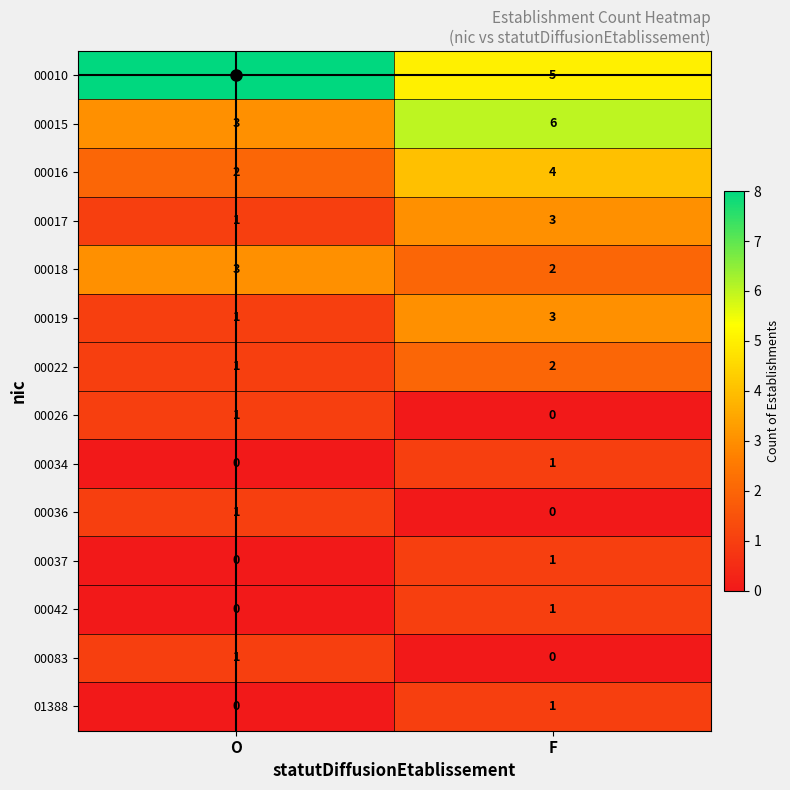

True or false: 00083 has a value of 0 at F.

True